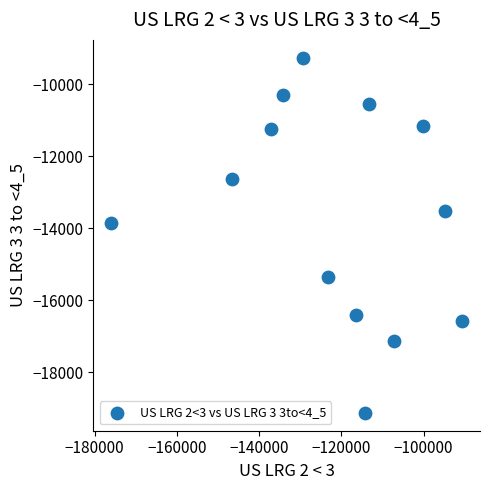

What is the range of X values (max minus min)?

85489